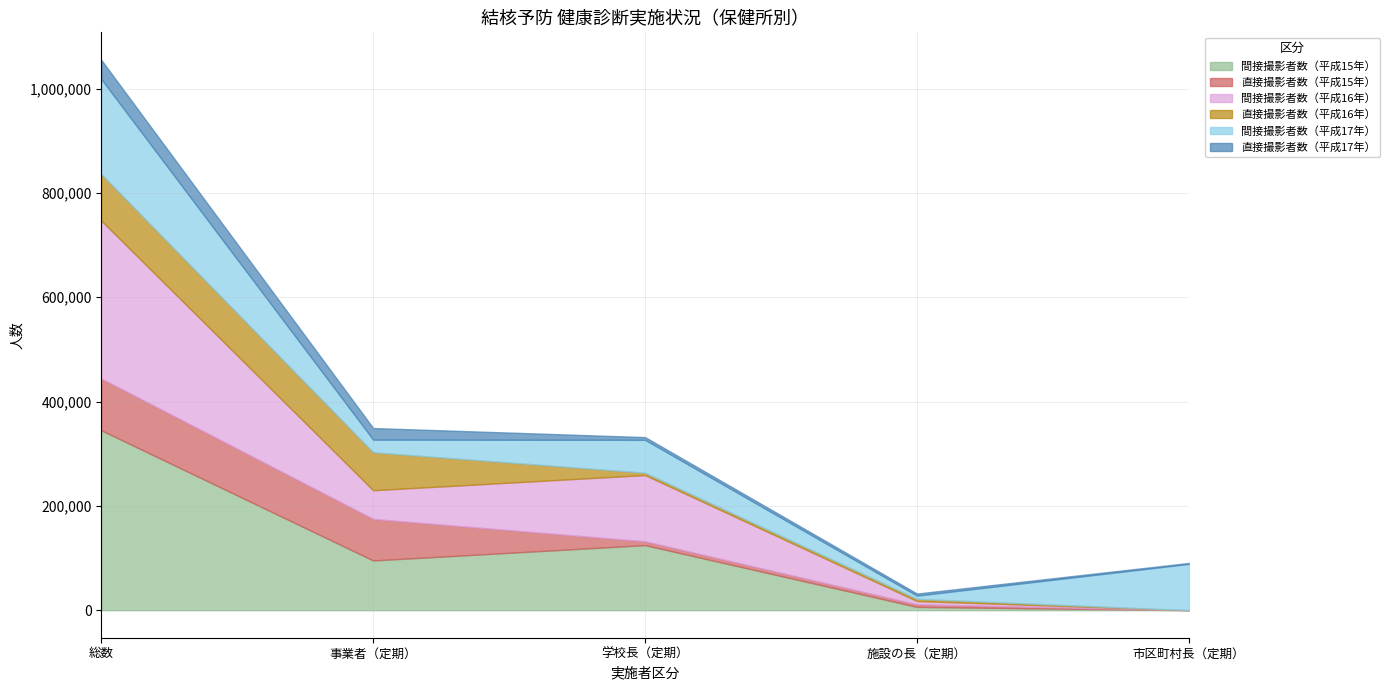

Reading left to right, what are all the values shown in this chart?

間接撮影者数（平成15年）: 344887	95363	124724	6381	0
直接撮影者数（平成15年）: 99272	79600	7340	4913	0
間接撮影者数（平成16年）: 302682	54998	126993	6280	0
直接撮影者数（平成16年）: 89226	72855	4505	4236	0
間接撮影者数（平成17年）: 182197	24151	63041	6169	88776
直接撮影者数（平成17年）: 36786	22242	5251	3973	1804